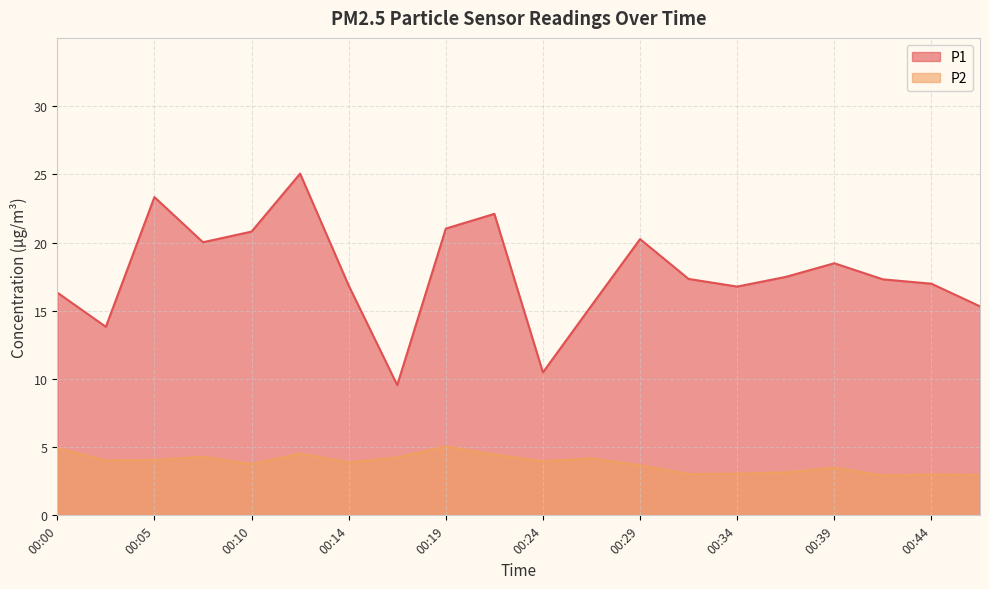

Does the chart have visible grid lines?

Yes